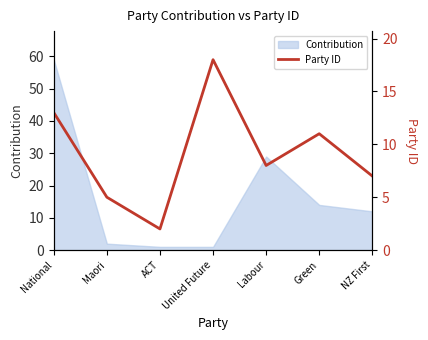

The chart shows a value of 11 at Green. True or false?

True